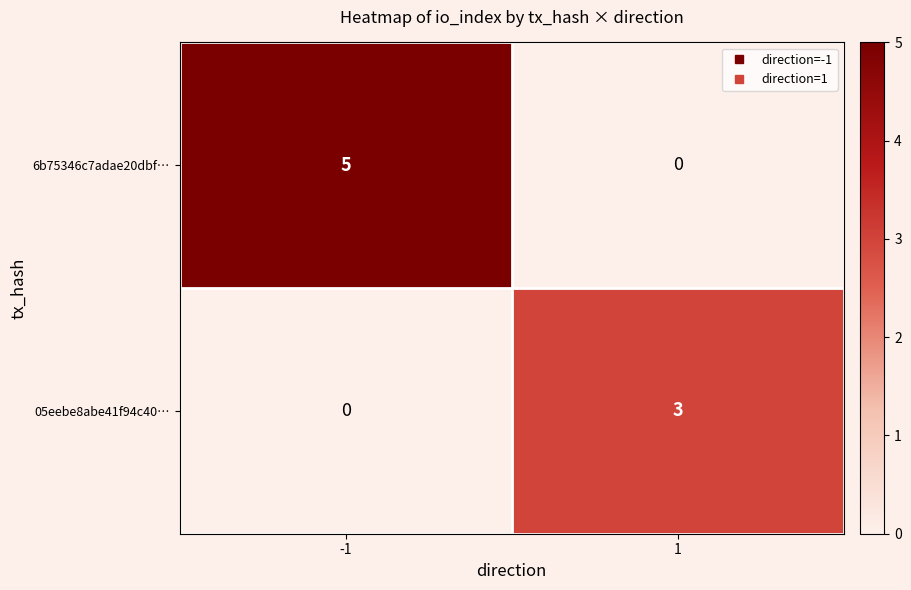

True or false: 6b75346c7adae20dbf… has a value of 5 at -1.

True